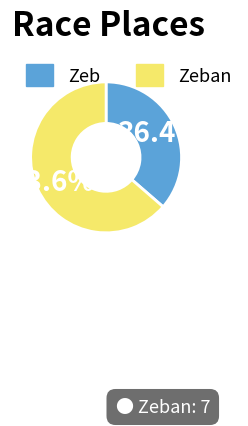

Is Zeb the majority of the pie?

No